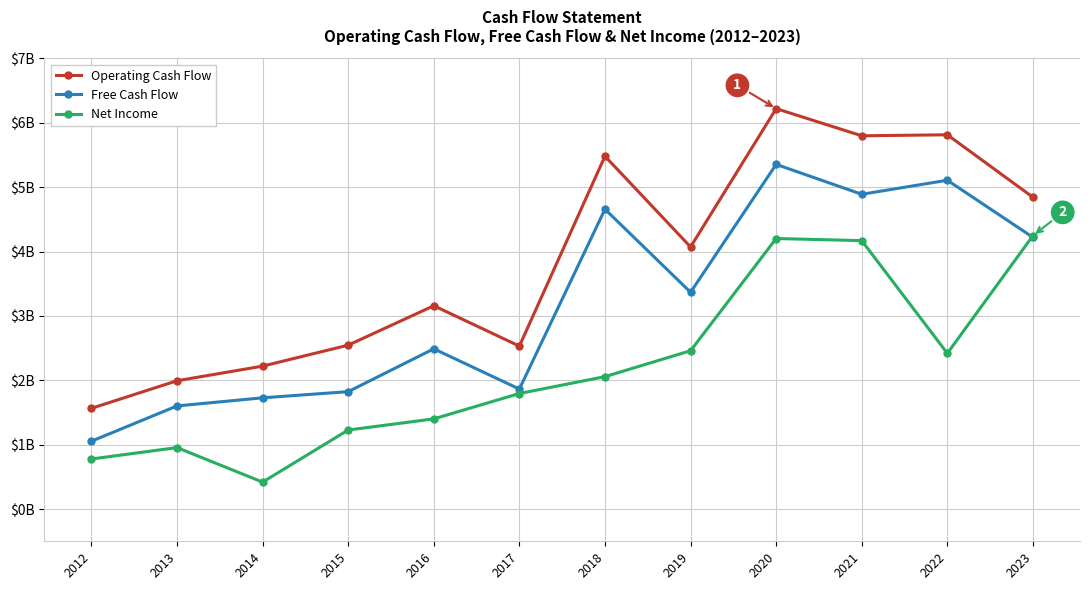

What are all the series names shown in the legend?

Operating Cash Flow, Free Cash Flow, Net Income